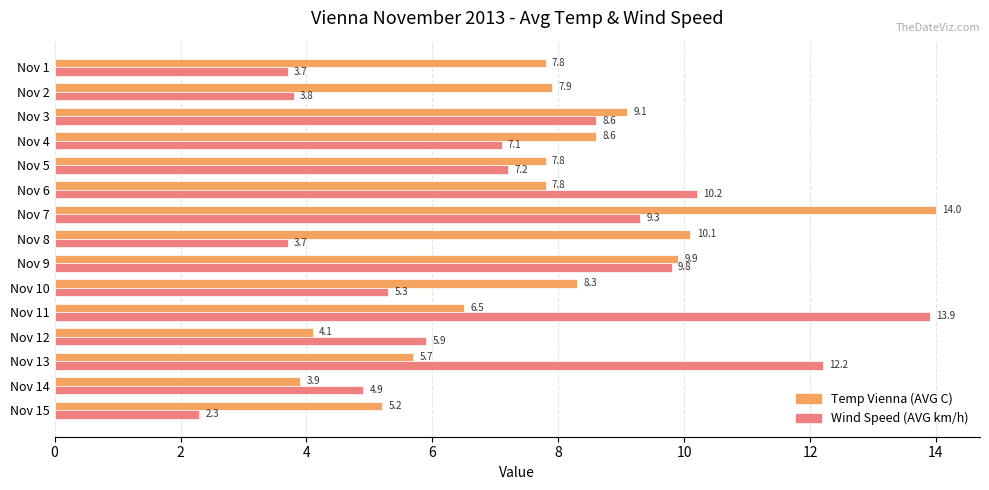

What is the difference between the maximum and minimum values in the Temp Vienna (AVG C) series?

10.1